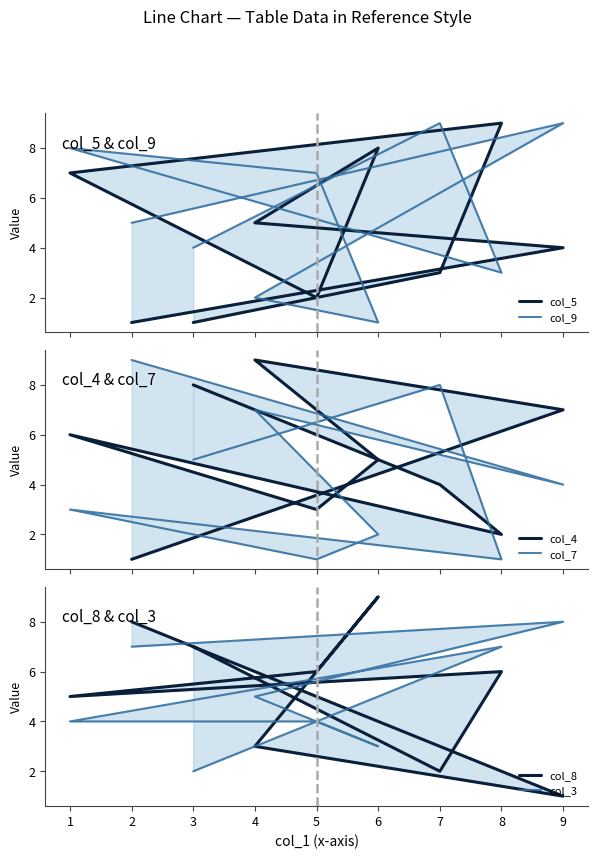

What are all the series names shown in the legend?

col_5, col_9, col_4, col_7, col_8, col_3